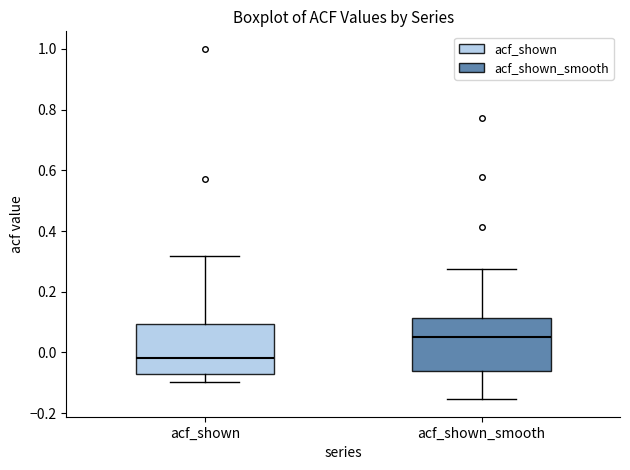

Where is the upper edge of the box for acf_shown on the y-axis? The values are not printed on the chart, so give them approximately, as read against the axis.

0.10